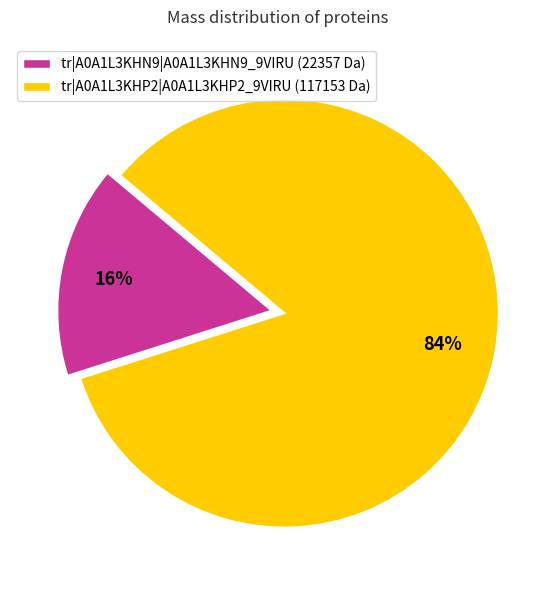

Do tr|A0A1L3KHP2|A0A1L3KHP2_9VIRU and tr|A0A1L3KHN9|A0A1L3KHN9_9VIRU together represent more than half of the pie?

Yes